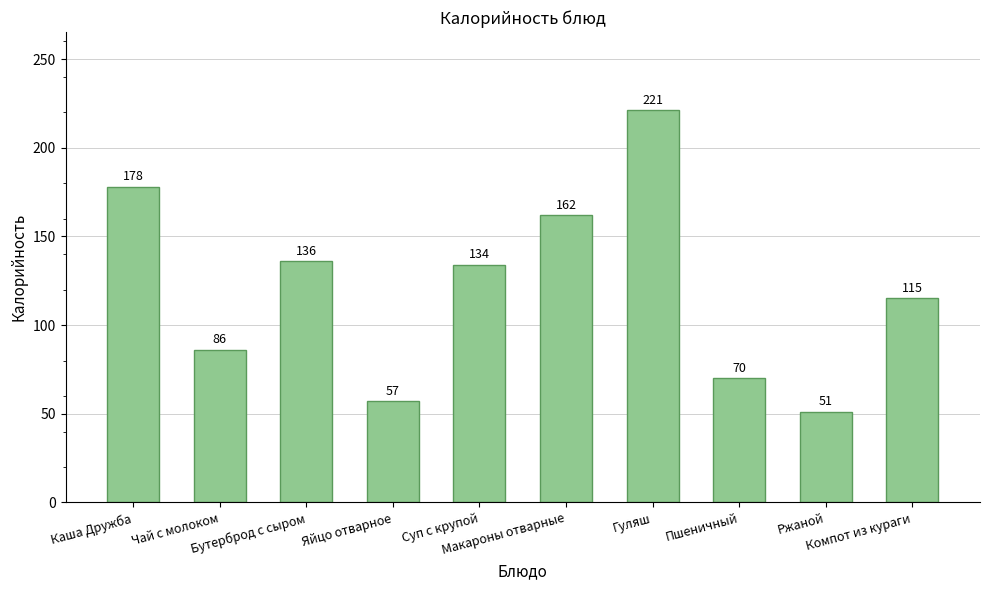

The chart shows a value of 65 at Компот из кураги. True or false?

False